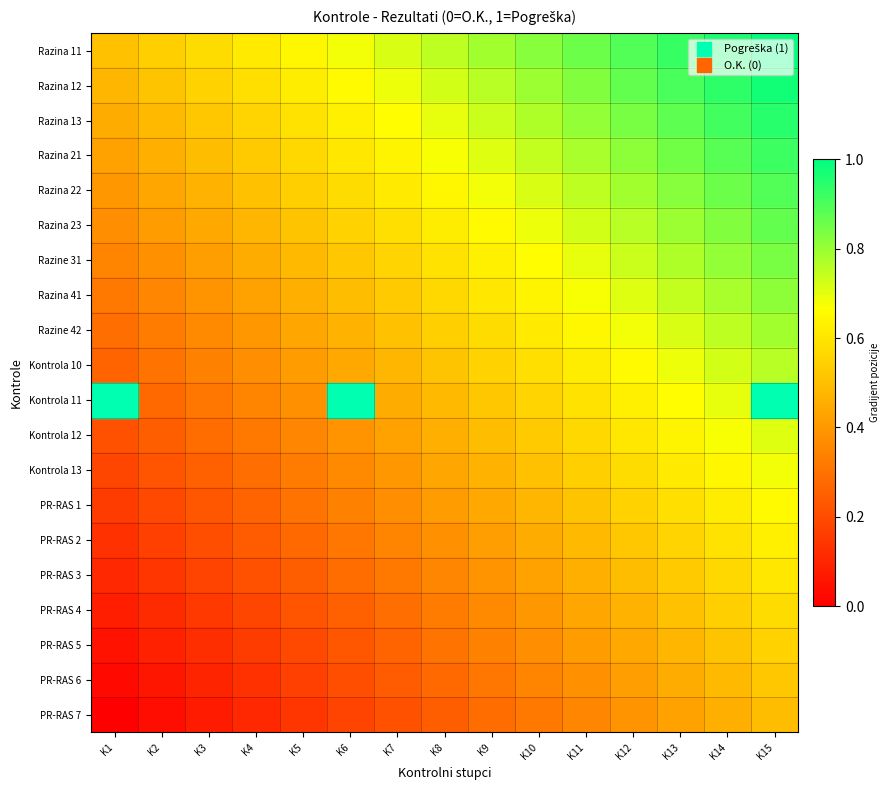

At how many categories does at least one series exceed 0?

15